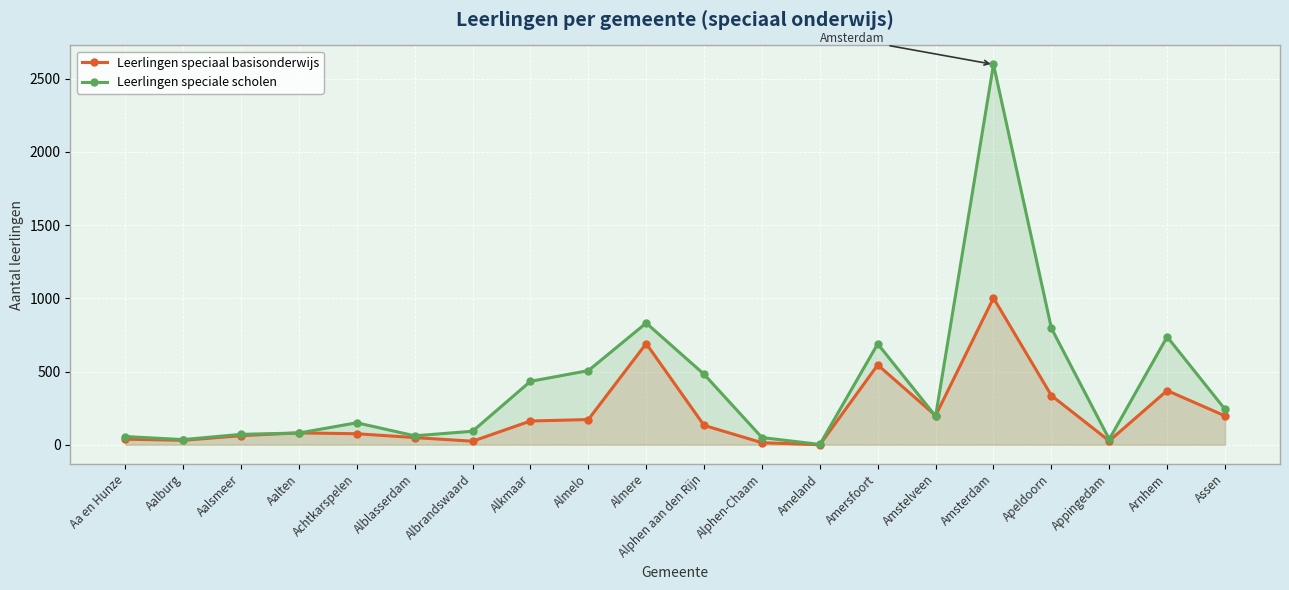

Reading left to right, transcribe all the data shown in this chart.

Leerlingen speciaal basisonderwijs: Aa en Hunze=38	Aalburg=30	Aalsmeer=62	Aalten=81	Achtkarspelen=75	Alblasserdam=49	Albrandswaard=24	Alkmaar=162	Almelo=172	Almere=691	Alphen aan den Rijn=132	Alphen-Chaam=14	Ameland=0	Amersfoort=545	Amstelveen=199	Amsterdam=1002	Apeldoorn=336	Appingedam=26	Arnhem=370	Assen=197
Leerlingen speciale scholen: Aa en Hunze=56	Aalburg=35	Aalsmeer=71	Aalten=80	Achtkarspelen=150	Alblasserdam=61	Albrandswaard=92	Alkmaar=433	Almelo=506	Almere=831	Alphen aan den Rijn=481	Alphen-Chaam=49	Ameland=2	Amersfoort=689	Amstelveen=195	Amsterdam=2597	Apeldoorn=796	Appingedam=37	Arnhem=737	Assen=242